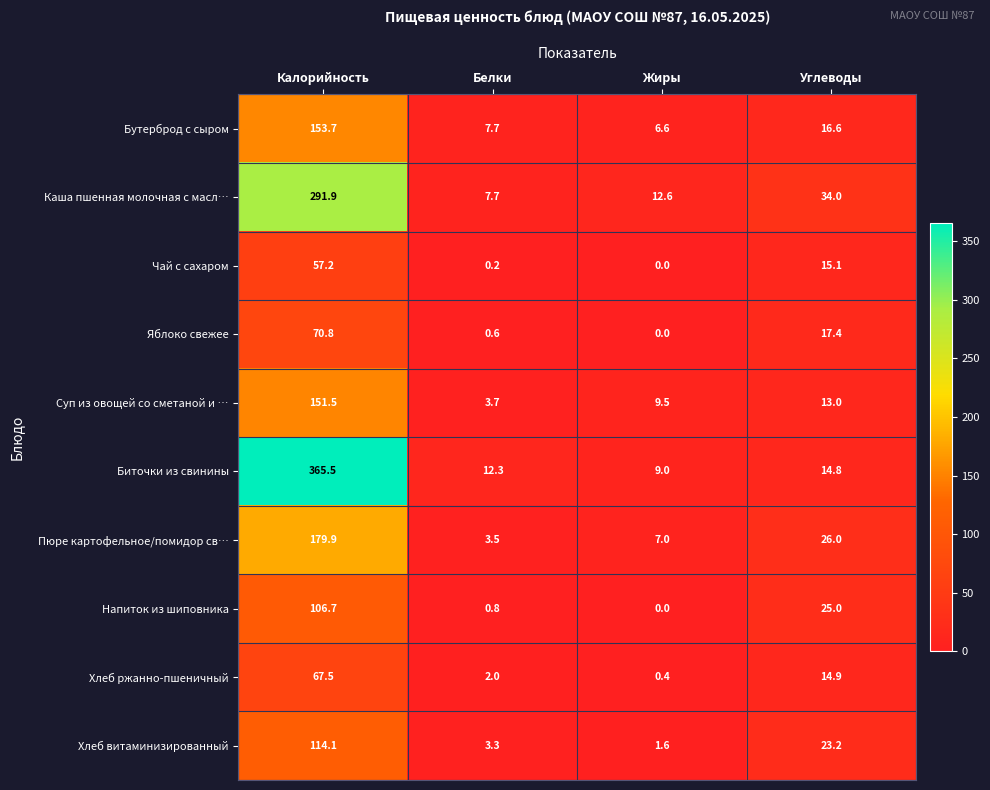

At which category does the chart reach its minimum across all series?

Жиры